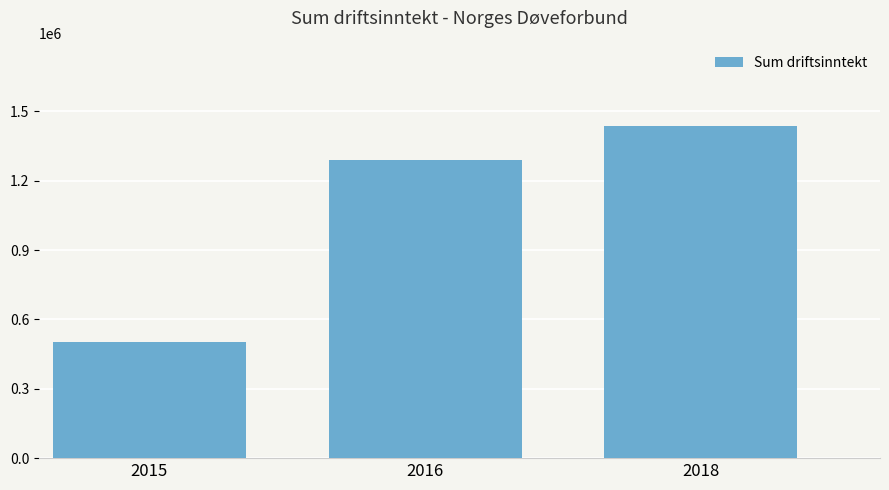

How many values exceed 1287806?

2